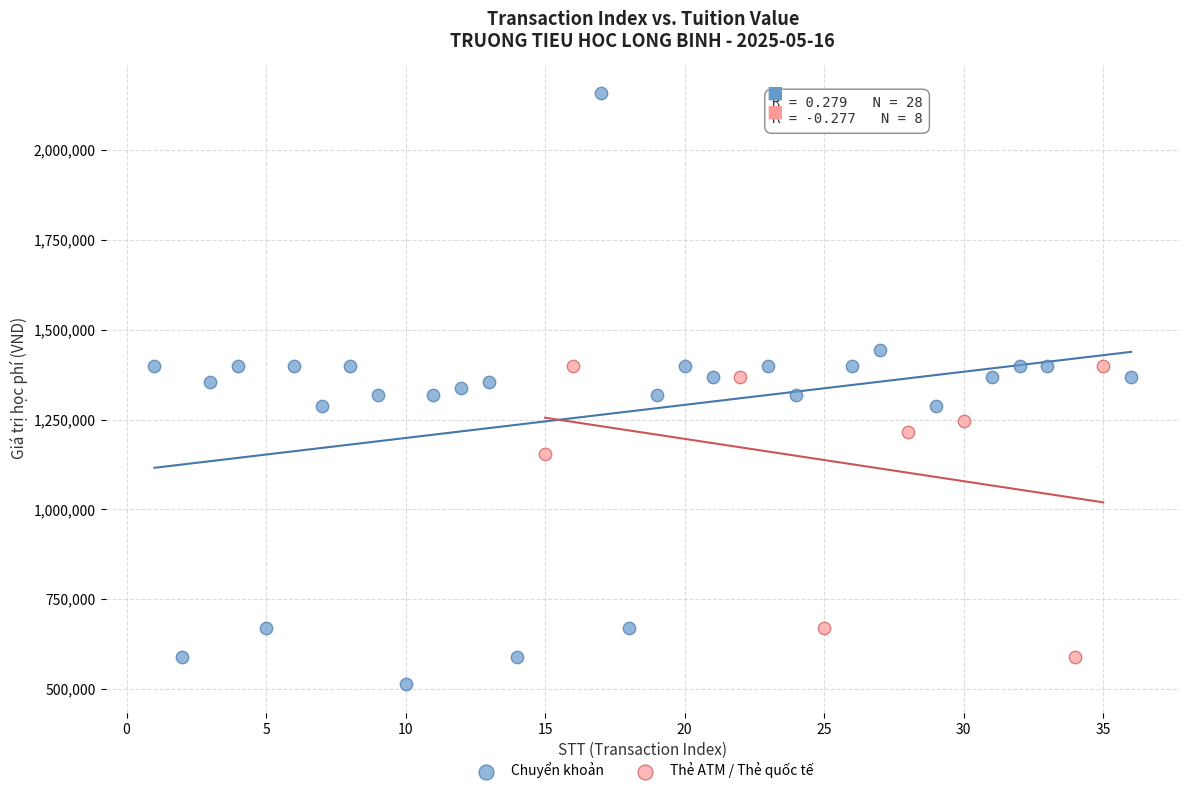

Which series reaches the minimum Y coordinate?

Chuyển khoản